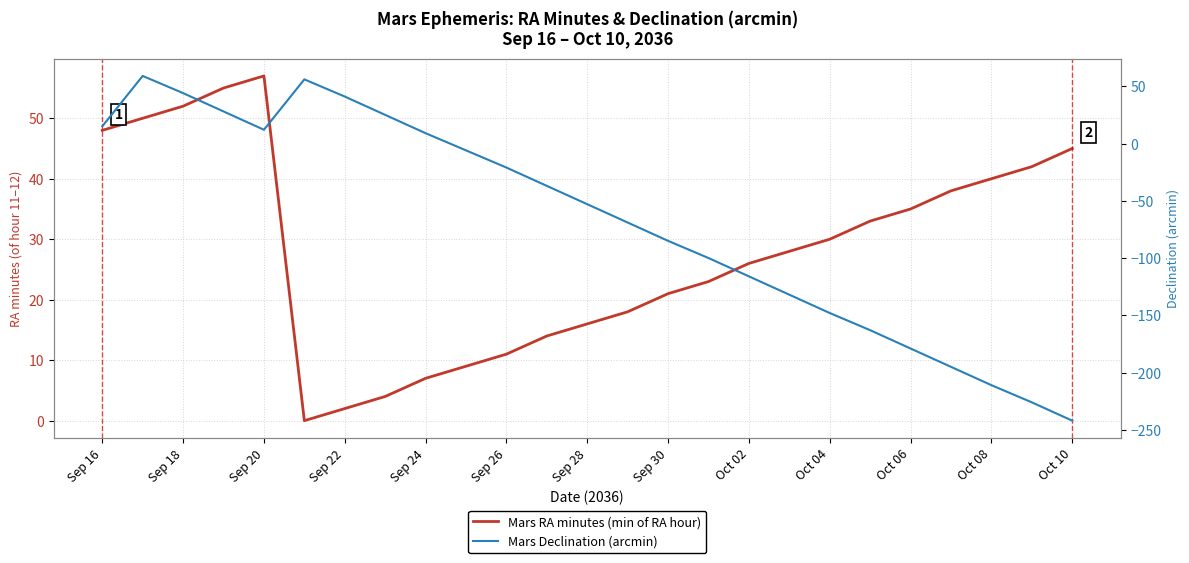

Between Sep 30 and 23, which series saw the biggest shift?

Mars Declination (arcmin)